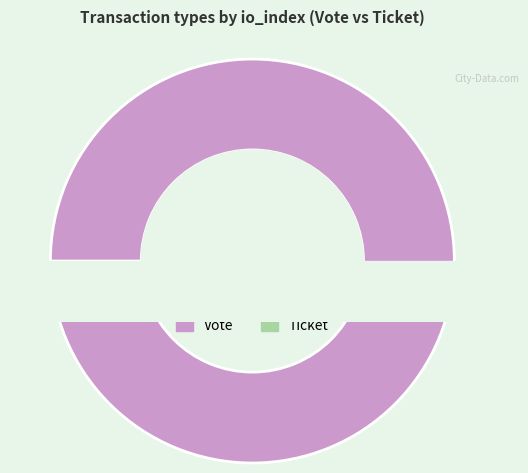

True or false: Ticket accounts for 7% of the total.

False